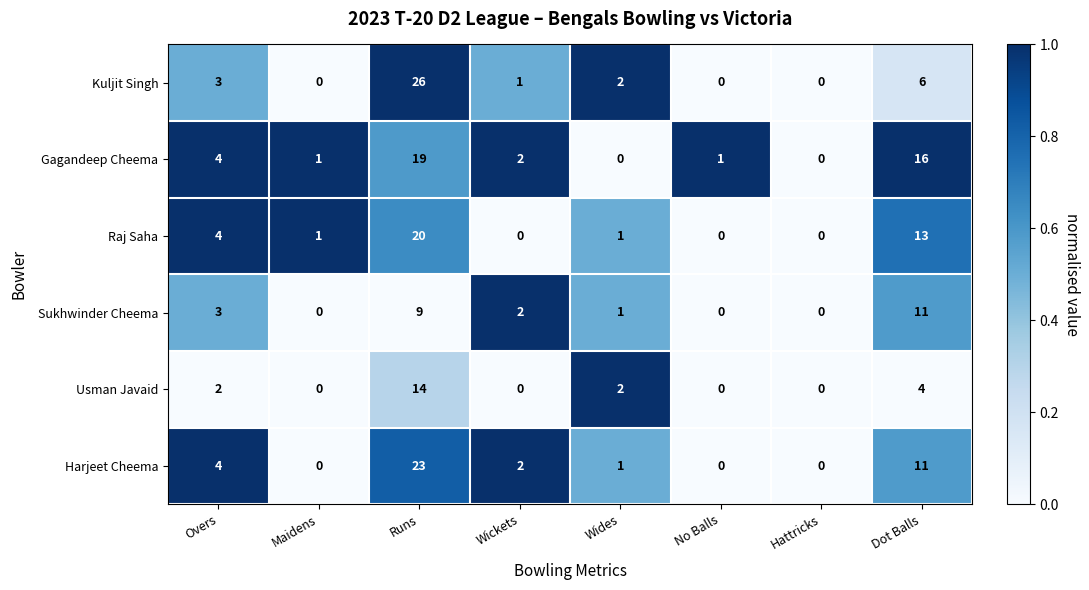

True or false: Usman Javaid has a value of 1 at Wides.

False